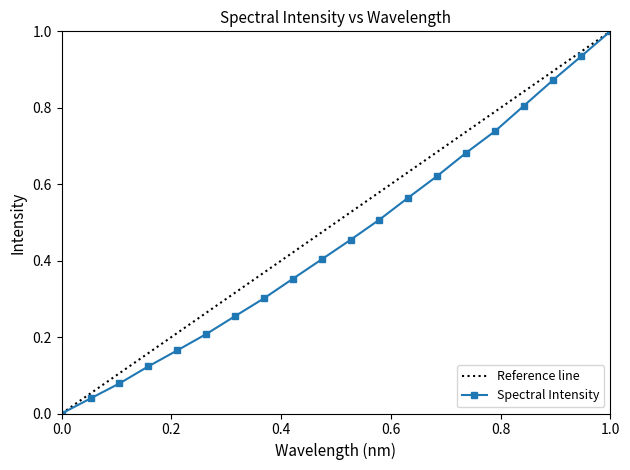

True or false: the data has more than 2 interior local peaks.

False